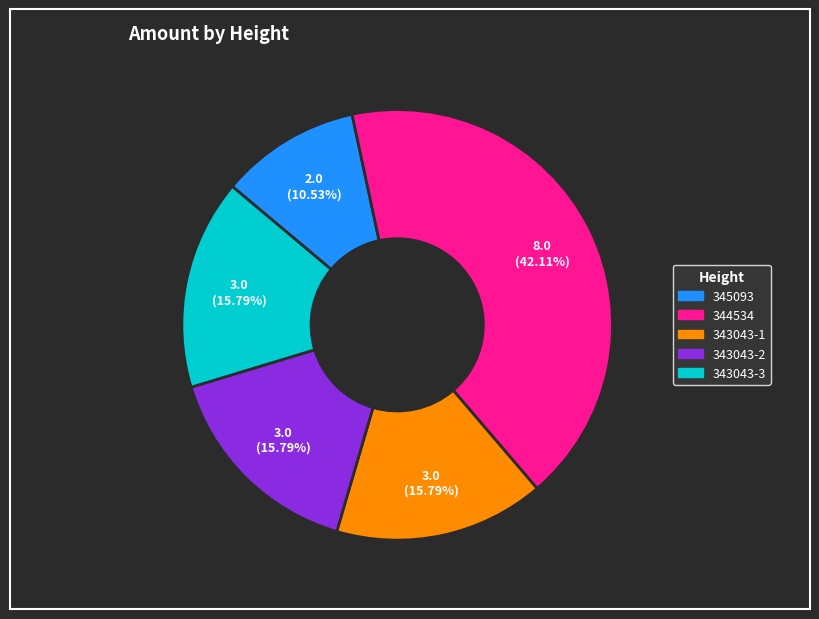

To the nearest percent, what portion does 344534 represent?

42%